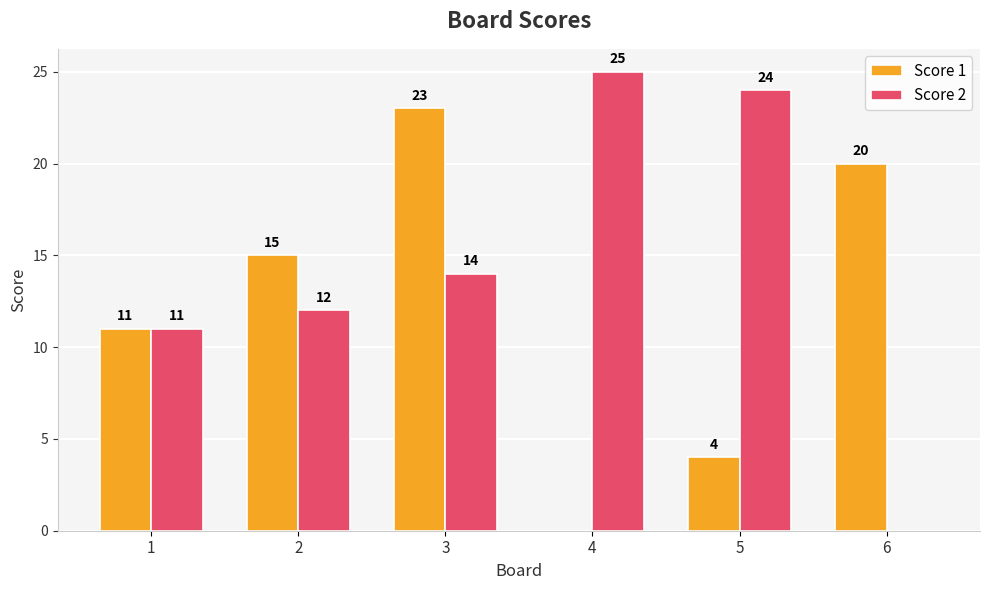

The value of Score 1 at 5 is 4. True or false?

True